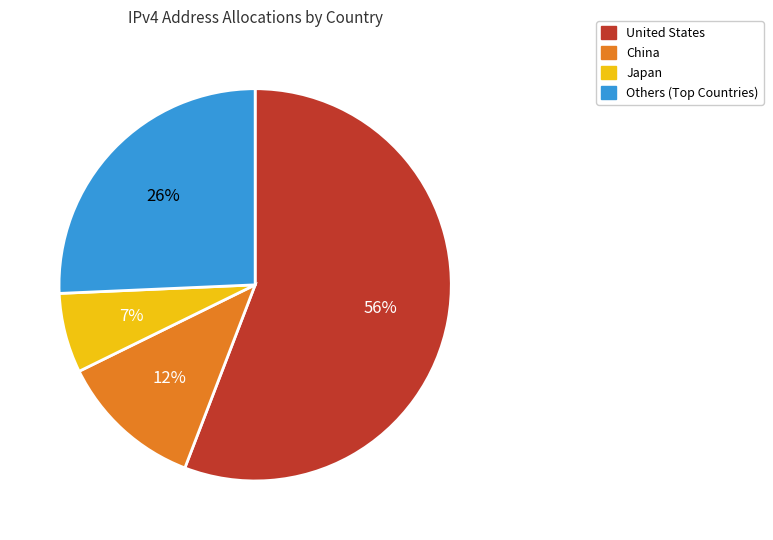

To the nearest percent, what is the average slice percentage?

25%